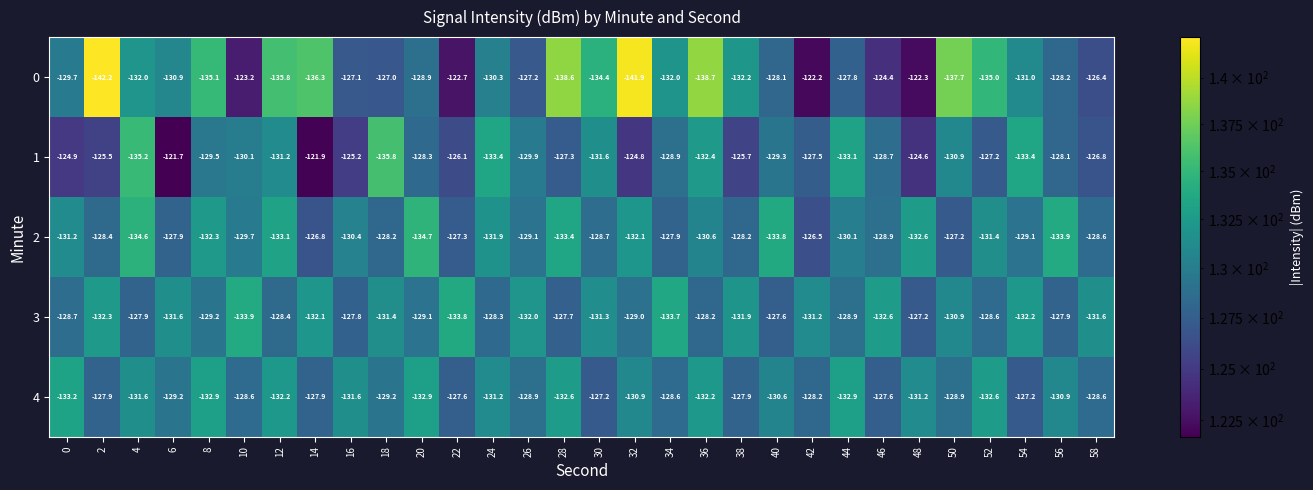

What is the sum of all 0 values?

-3929.3